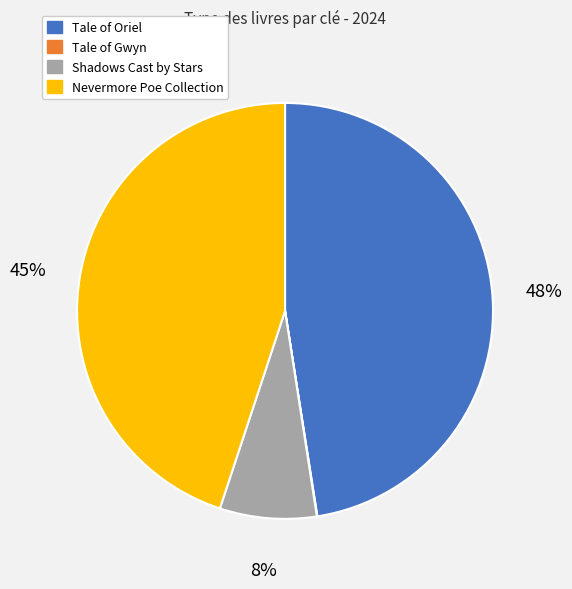

Is the sum of Shadows Cast by Stars and Nevermore Poe Collection greater than half?

Yes